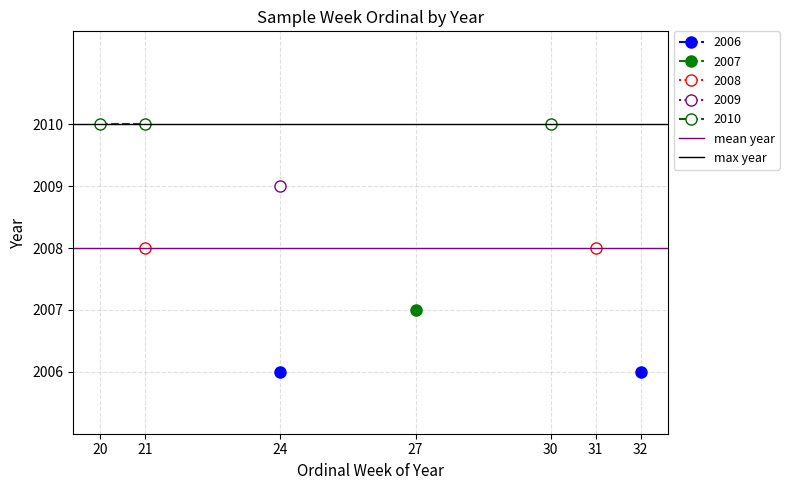

What is the total value across all series at 21?

4018